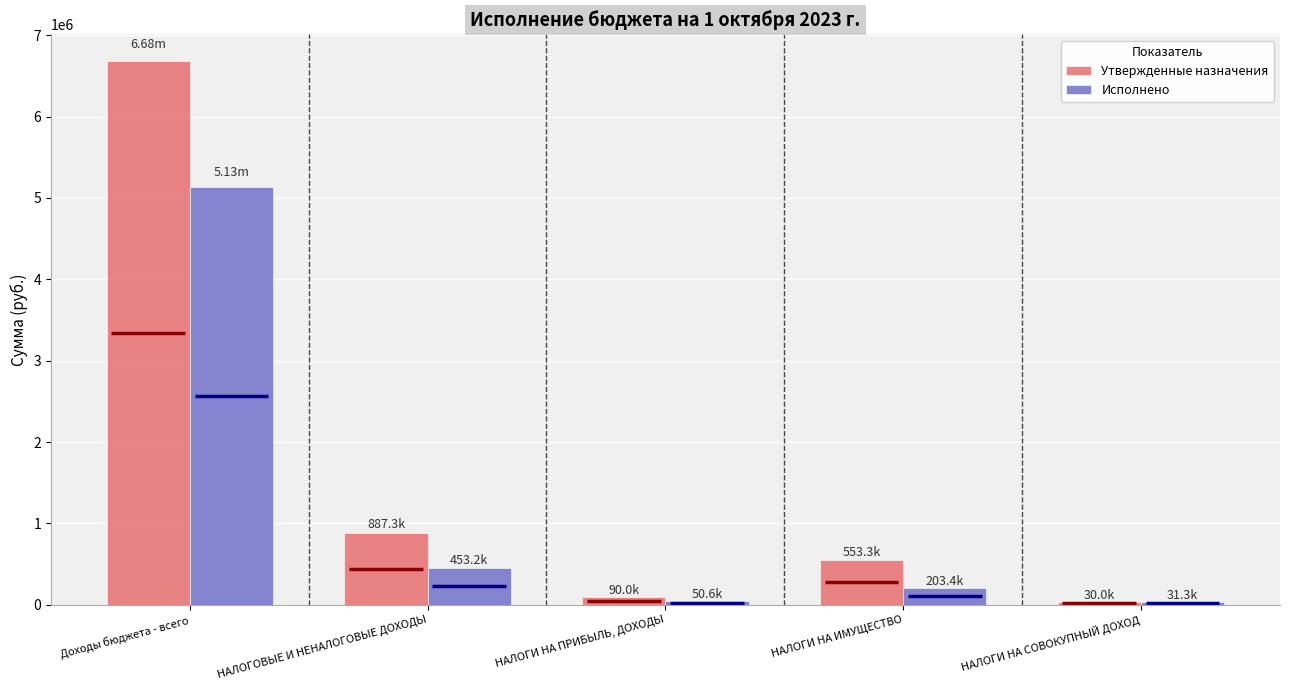

What is the minimum value for Утвержденные назначения?

30000.0